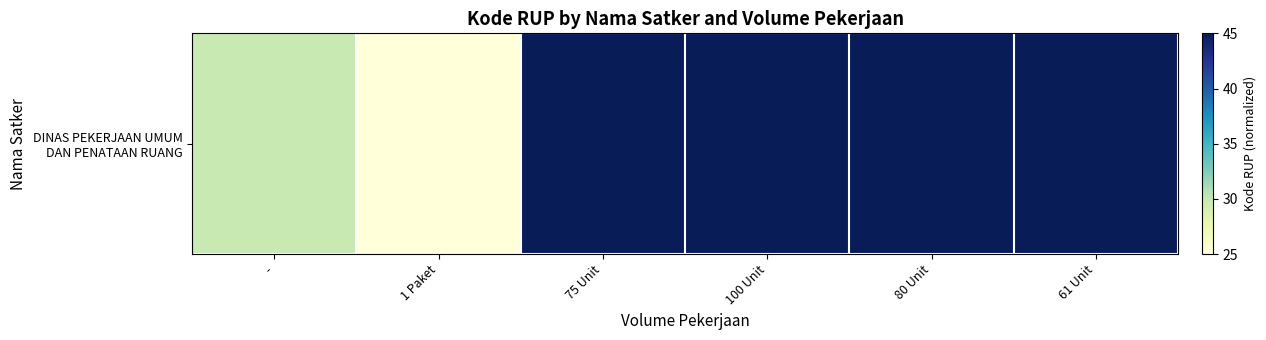

List the labels in order of value, smallest first.

1 Paket, -, 75 Unit, 100 Unit, 80 Unit, 61 Unit